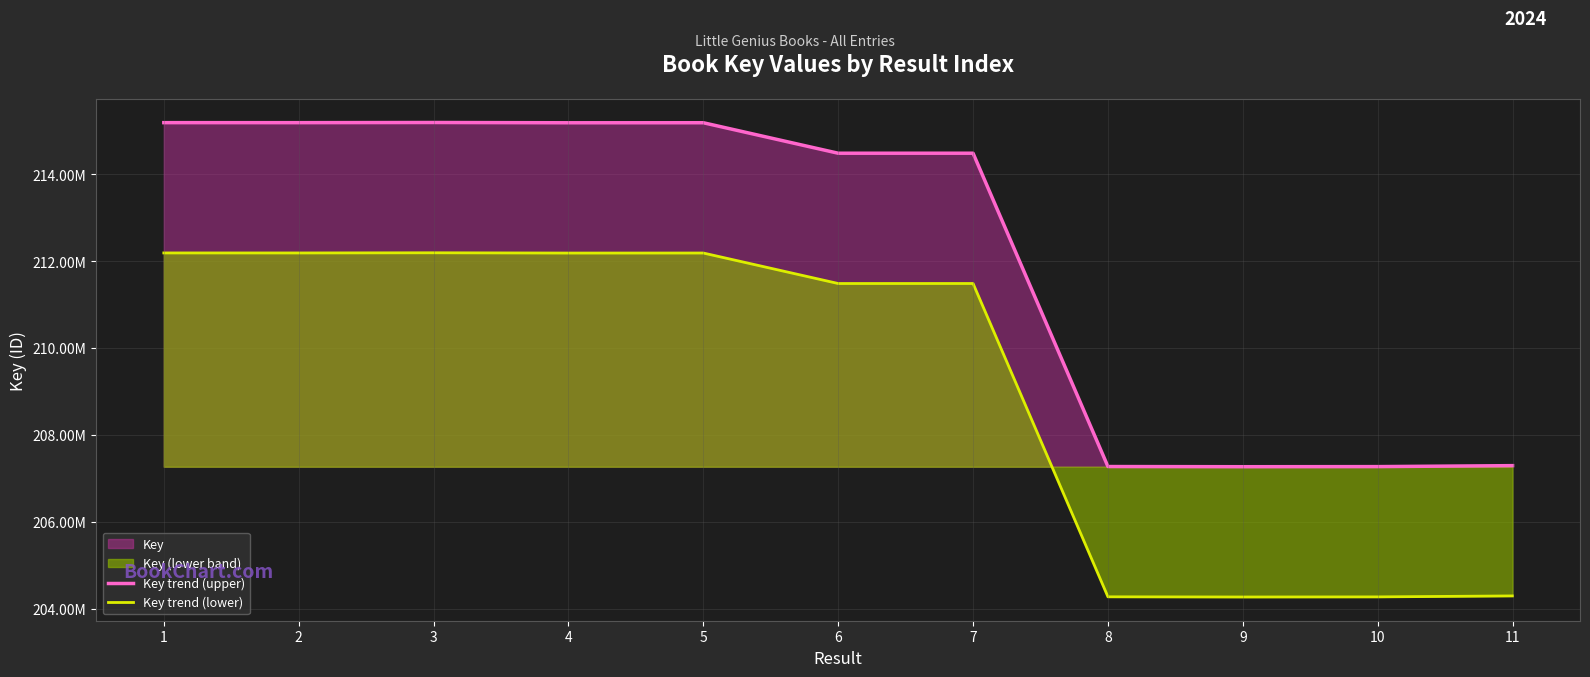

Which category has the lowest value across all series?

9